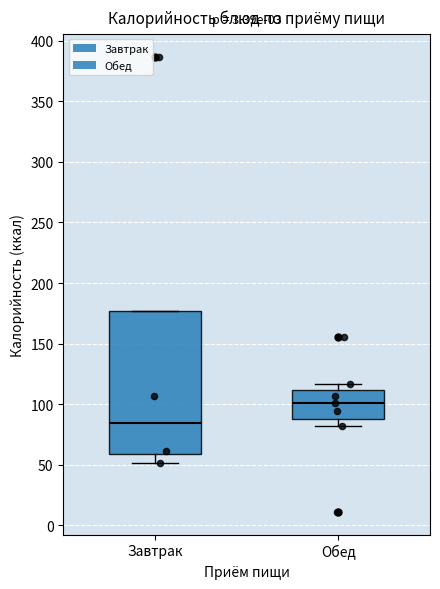

Which box is the tallest, from its lower edge to its upper edge?

Завтрак